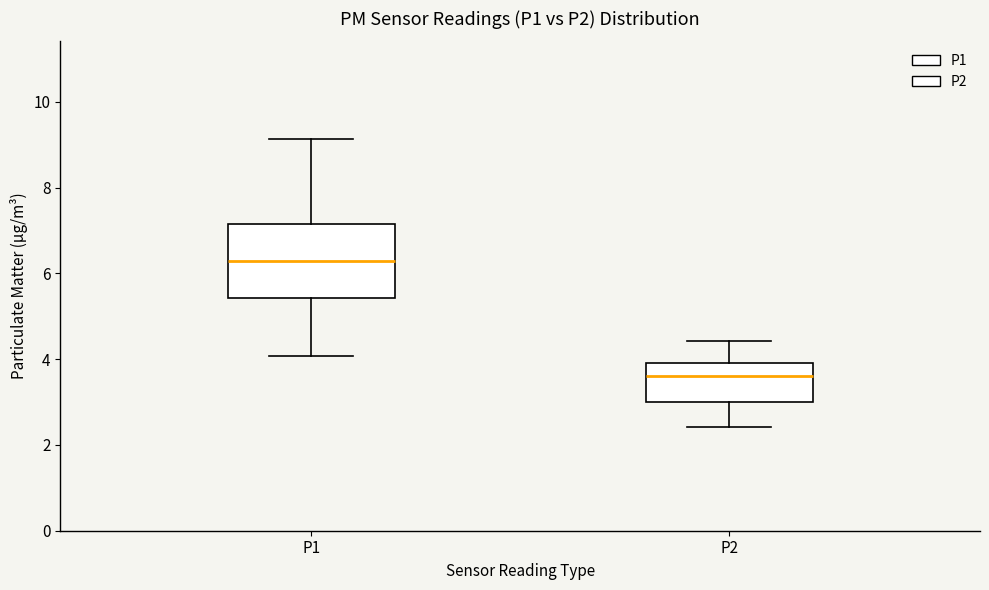

Which box has the highest median line?

P1